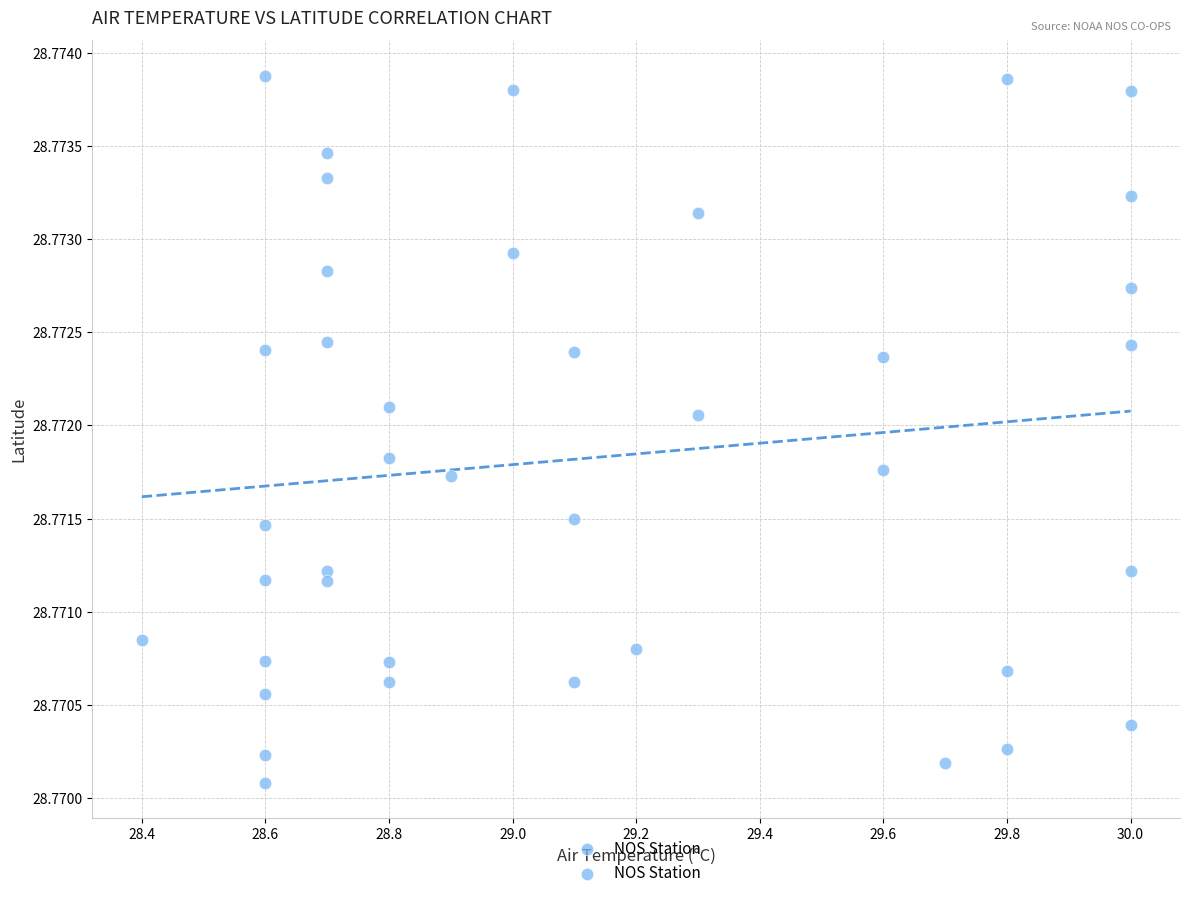

What is the range of X values (max minus min)?

1.6